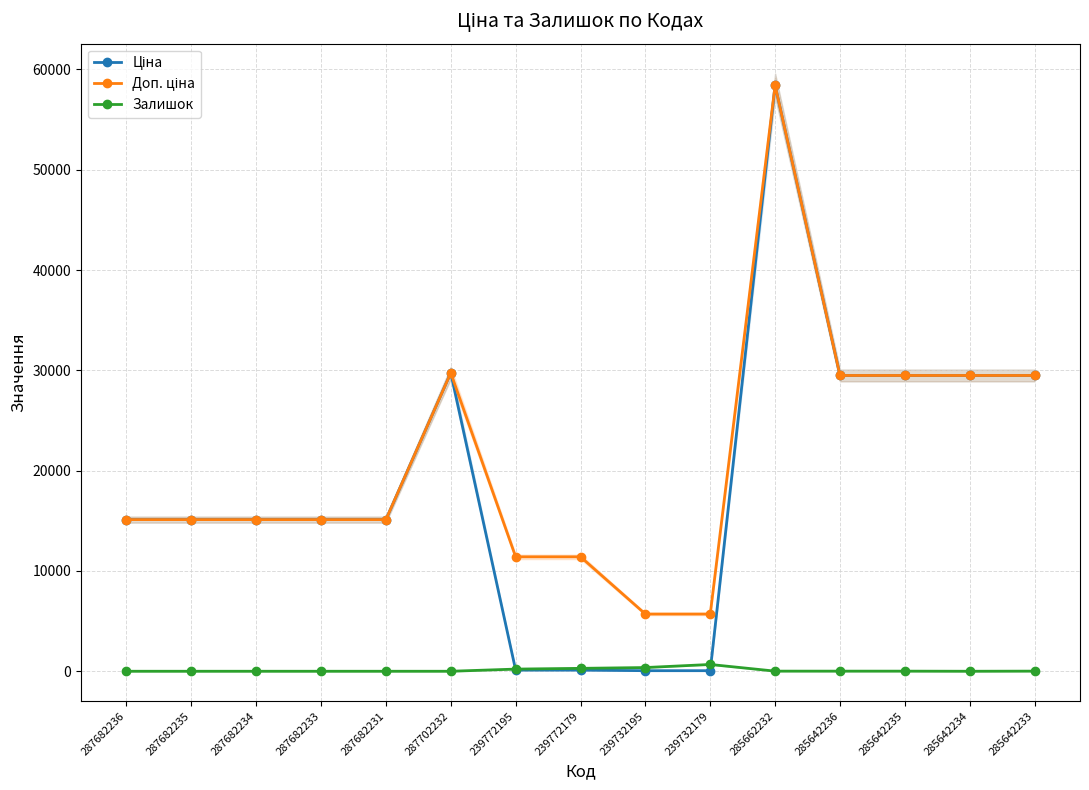

What is the sum of the Залишок values at 239732195 and 285662232?

382.0